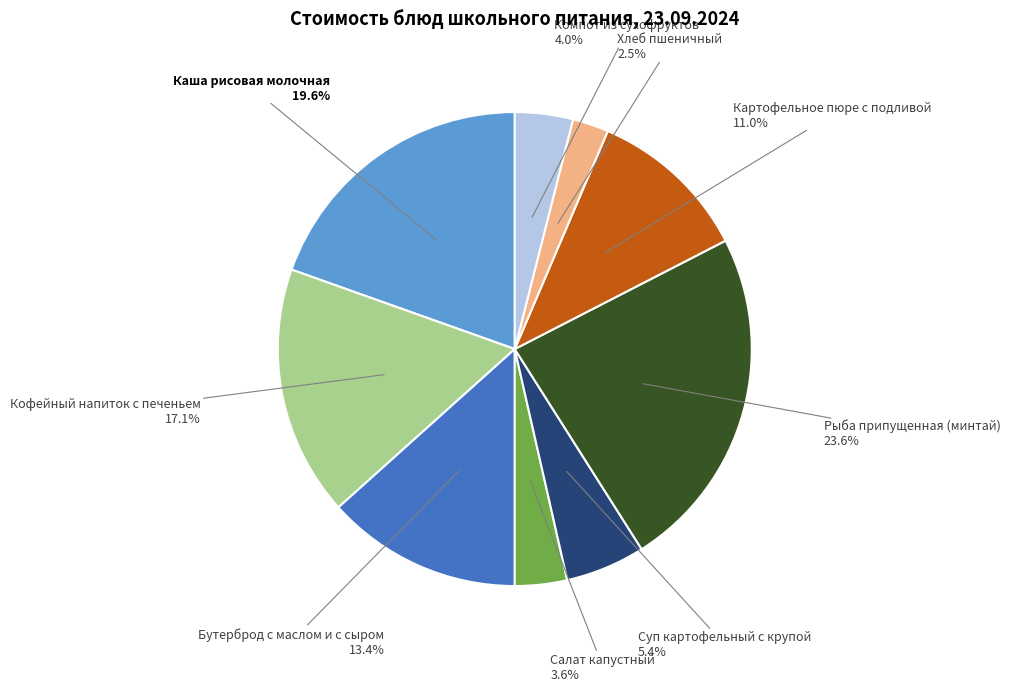

Is there any slice that represents more than half of the pie?

No